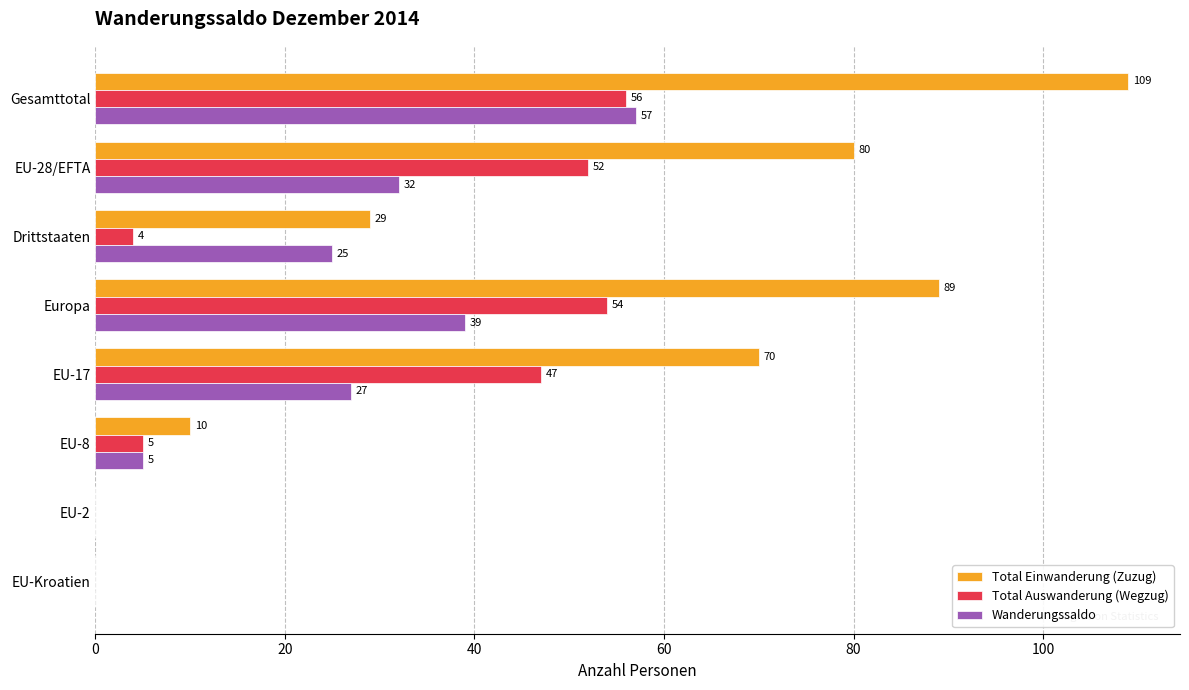

At which label does Total Auswanderung (Wegzug) reach its peak?

Gesamttotal